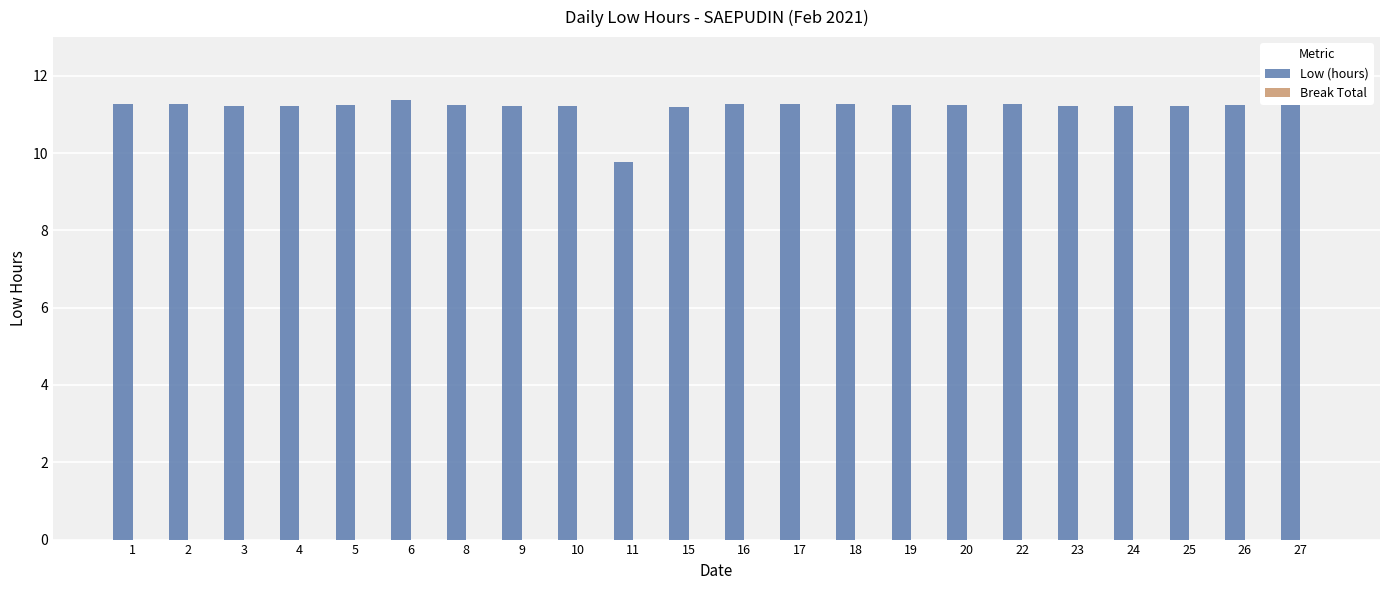

What is the value of the 19th bar from the left?

11.2